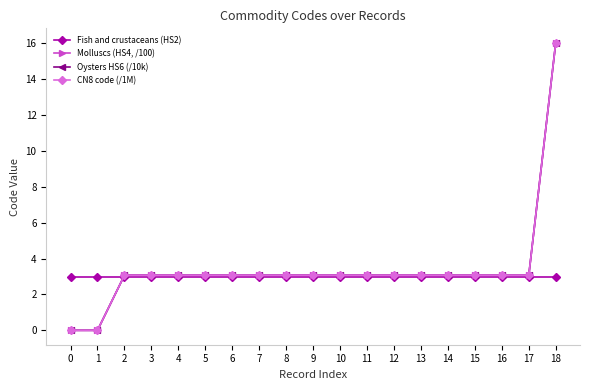

True or false: Molluscs (HS4, /100) and Fish and crustaceans (HS2) cross at least once.

True